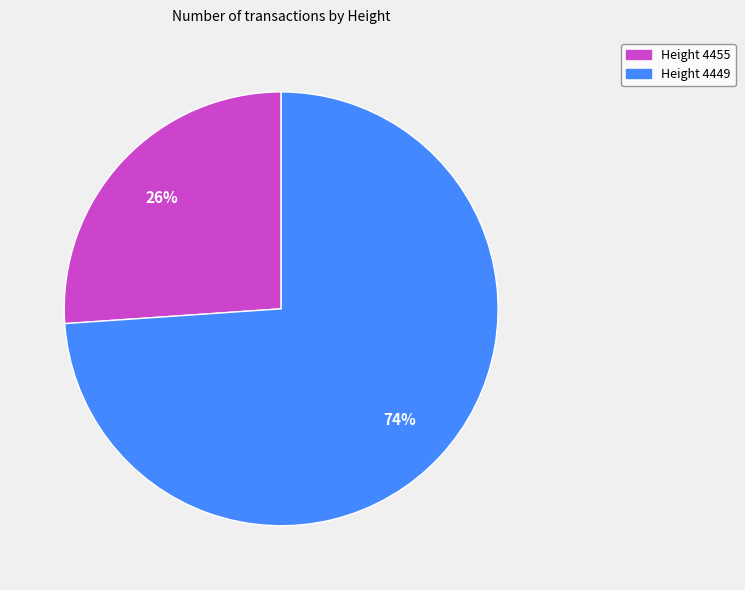

Is there a majority slice in this chart?

Yes